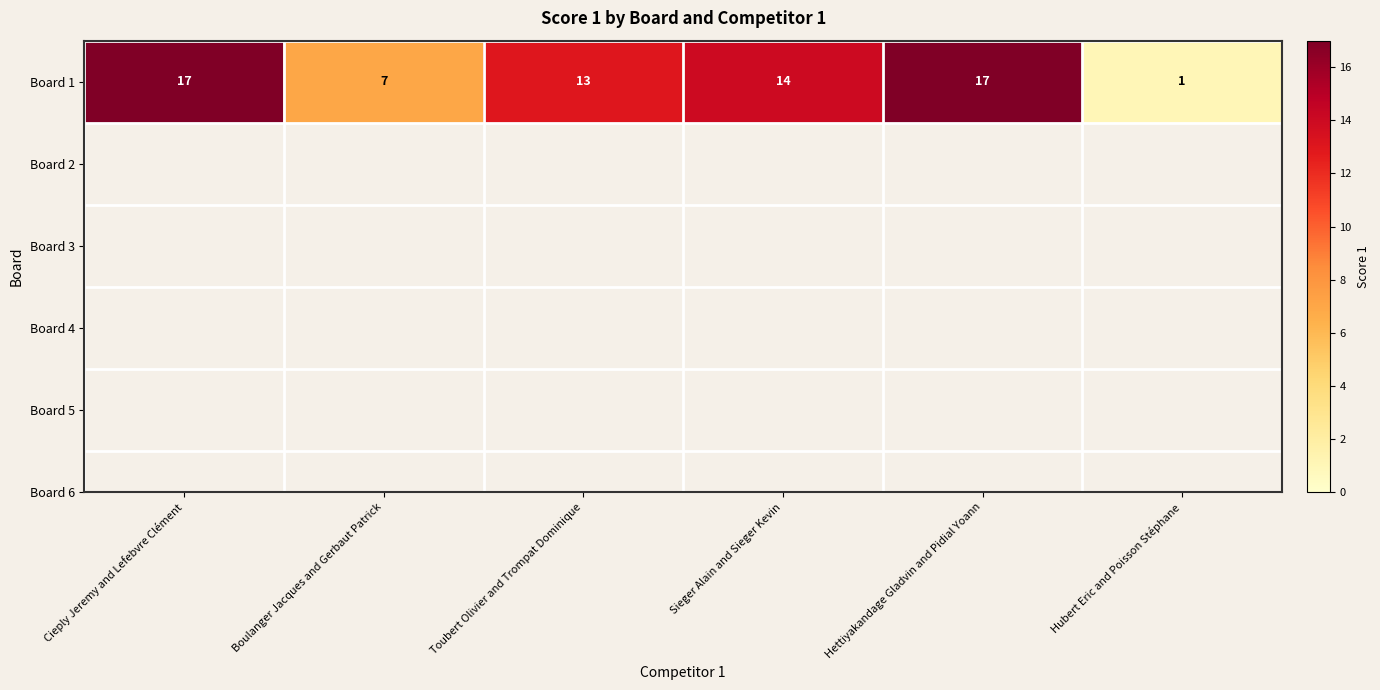

What is the maximum value shown in the chart?

17